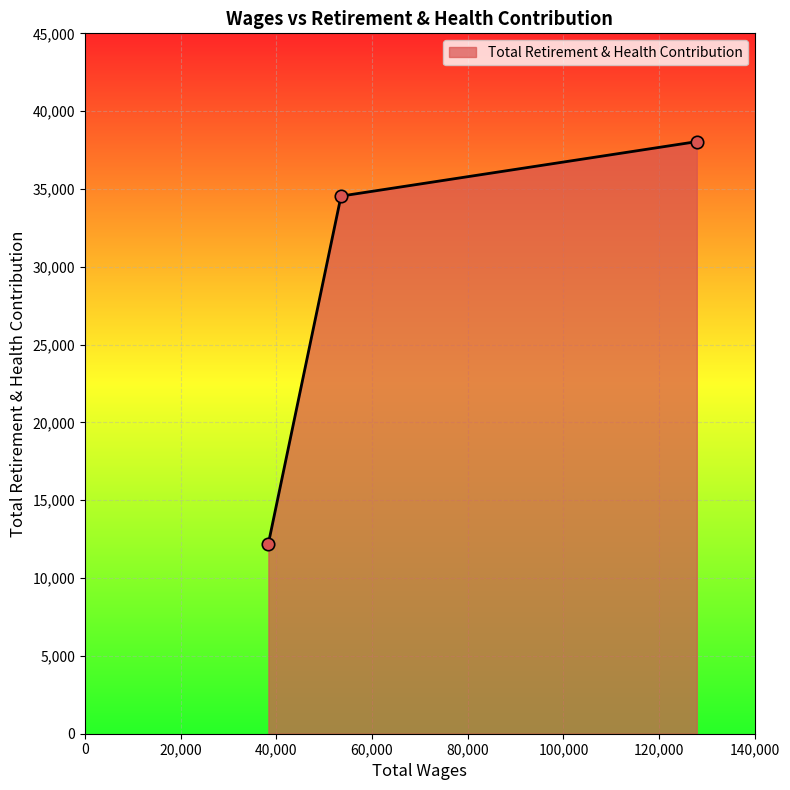

What is the sum of all values?

84801